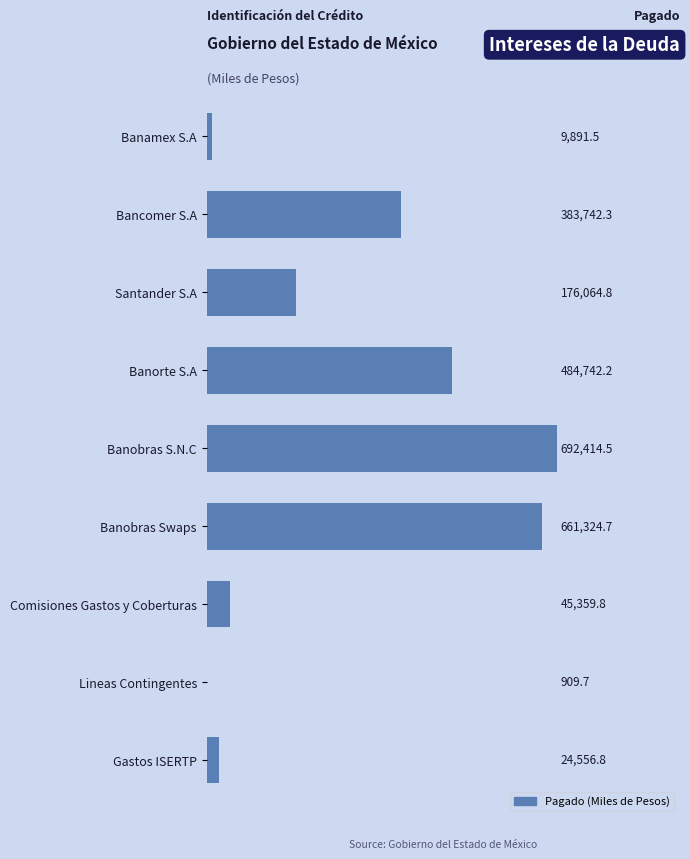

What is the sum of all values?

2479006.3